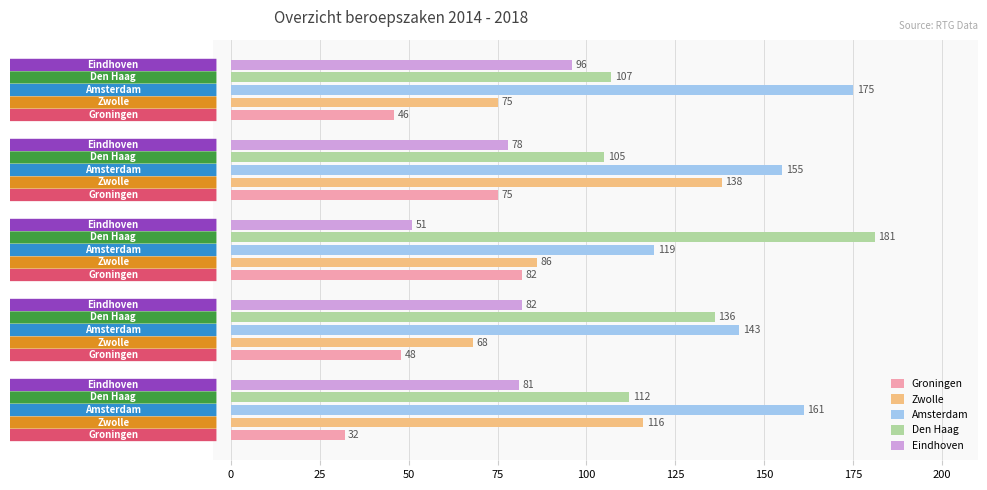

At how many categories does at least one series exceed 149?

4